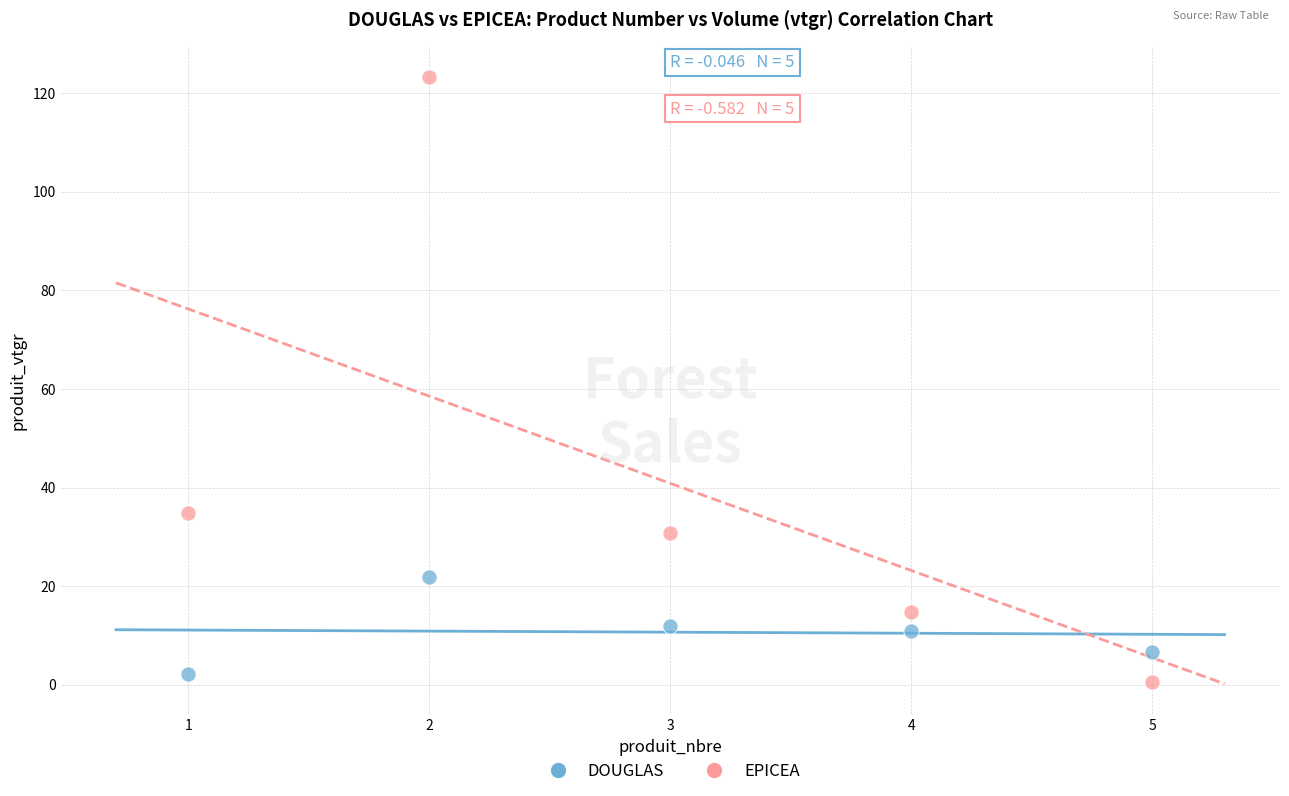

What is the X range (max minus min) for the scatter plot?

4.0